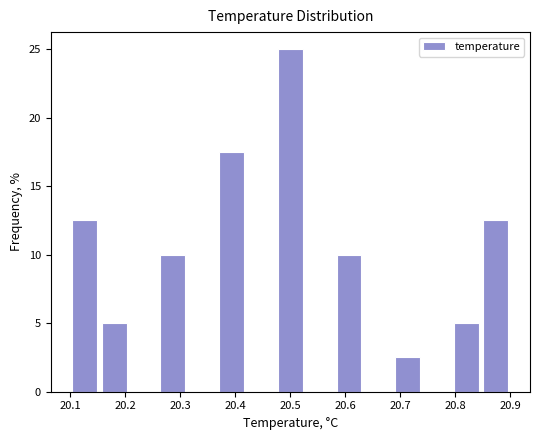

Reading left to right, list every bar in this chart as the range it spans on the x-axis followed by its height. Neither the bar edges nor the heights are printed on the chart, so give them approximately, as read against the axes.

20.10 to 20.15: 12.5
20.15 to 20.21: 5.0
20.21 to 20.26: 0
20.26 to 20.31: 10.0
20.31 to 20.37: 0
20.37 to 20.42: 17.5
20.42 to 20.47: 0
20.47 to 20.53: 25.0
20.53 to 20.58: 0
20.58 to 20.63: 10.0
20.63 to 20.69: 0
20.69 to 20.74: 2.5
20.74 to 20.79: 0
20.79 to 20.85: 5.0
20.85 to 20.90: 12.5